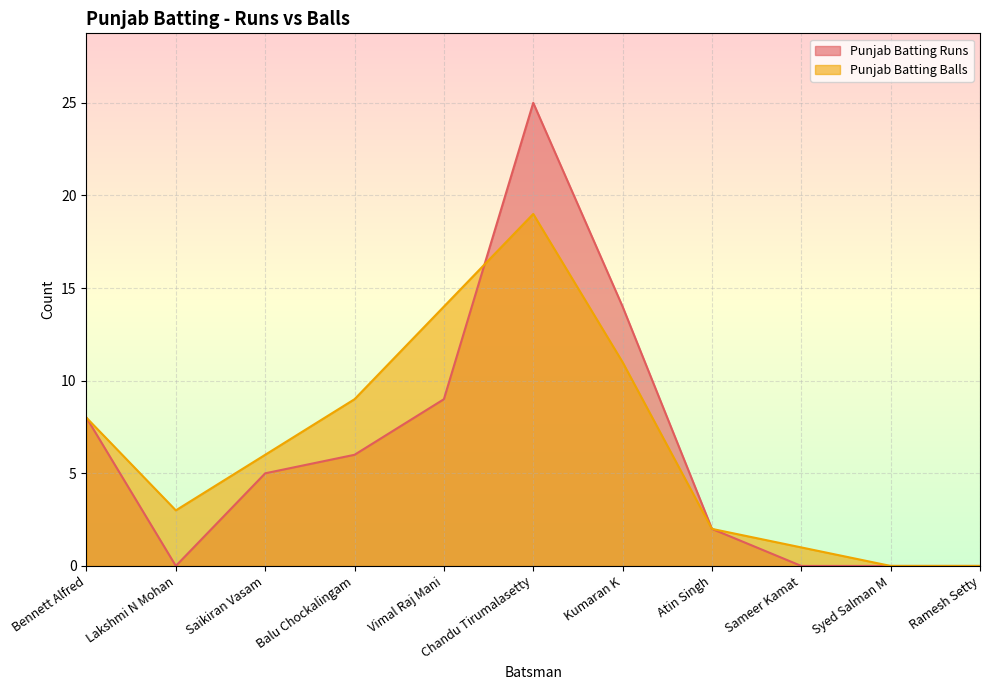

What is the greatest value displayed?

25